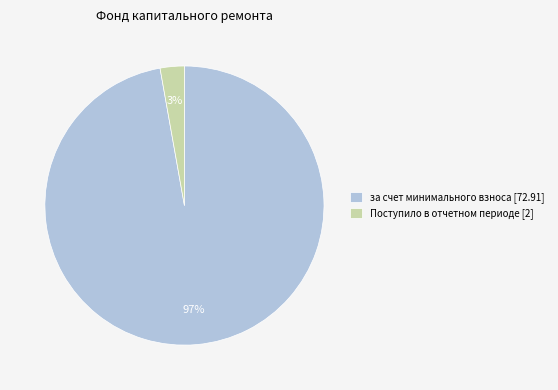

Which slice is the largest?

за счет минимального взноса [72.91]